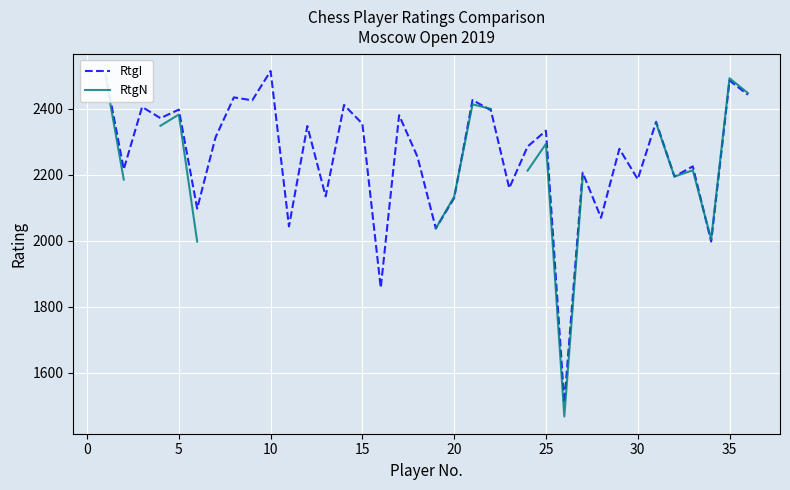

How many positive values does the RtgN series have?

22